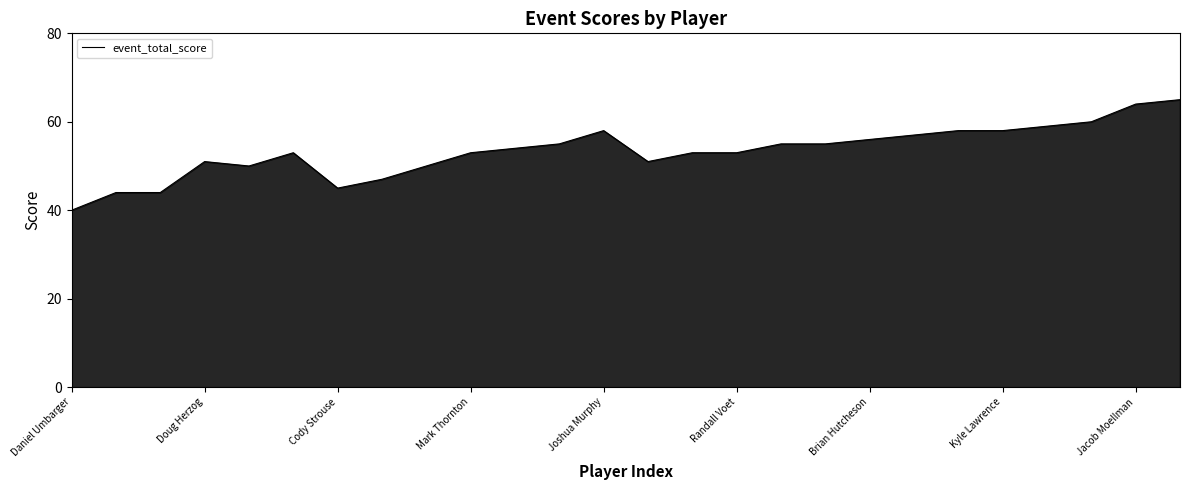

What is the difference between the maximum and second lowest values?

21